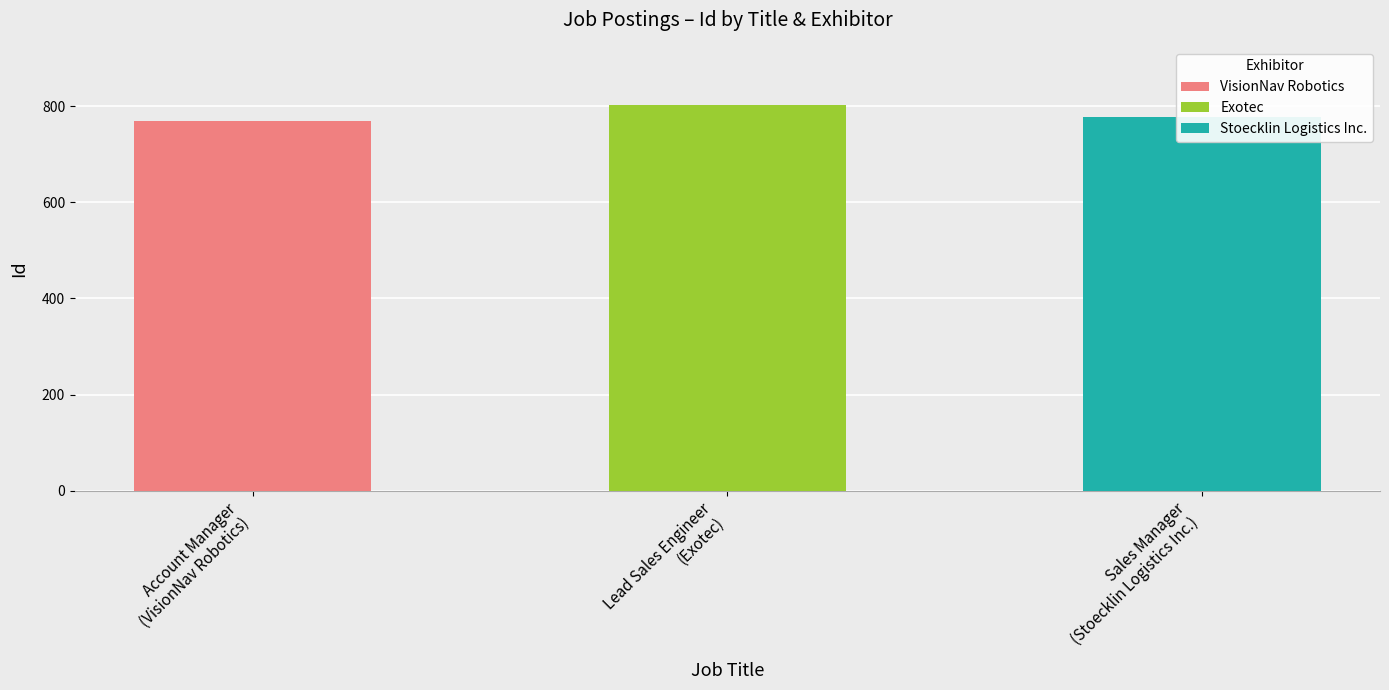

What is the average value?

784